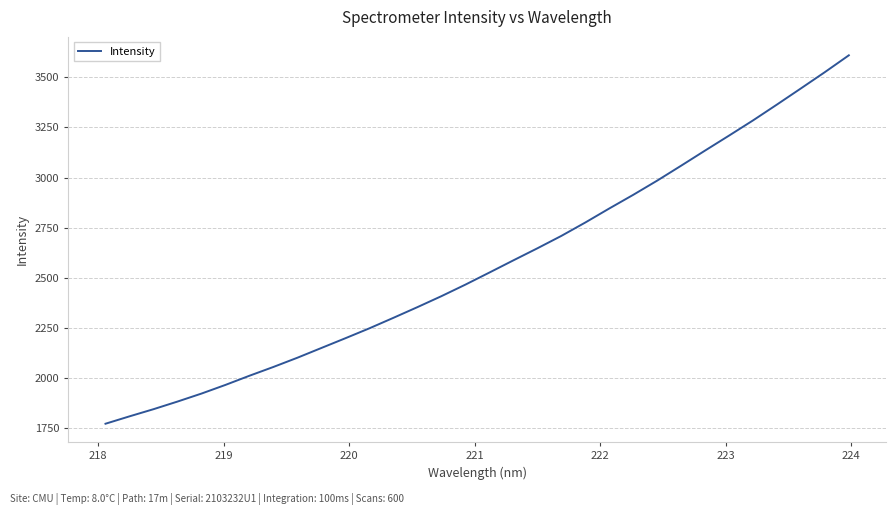

How many categories are shown in the chart?

32